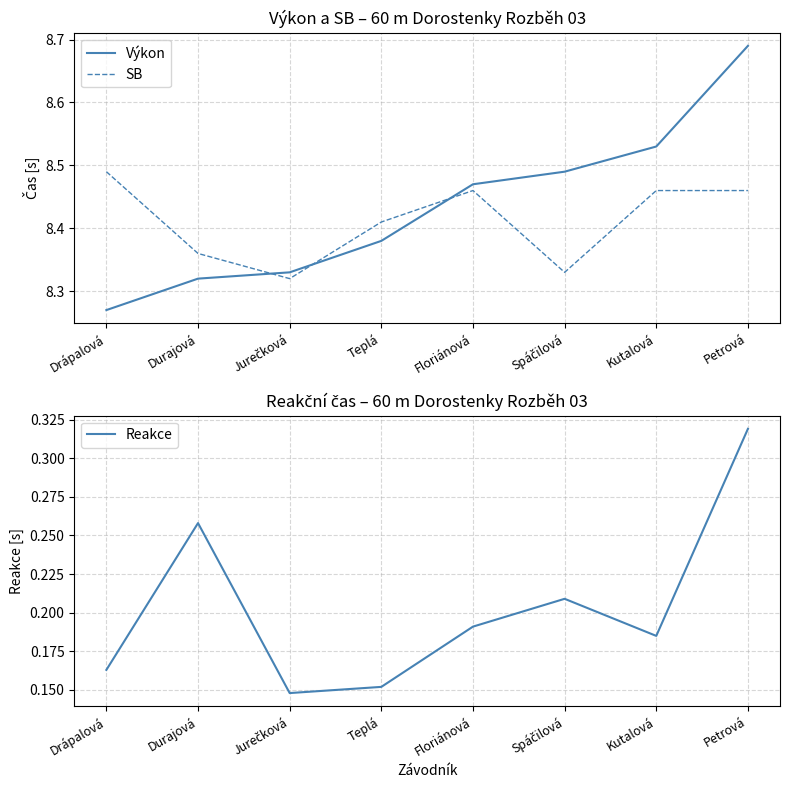

True or false: Reakce has a value of 0.1 at Drápalová.

False